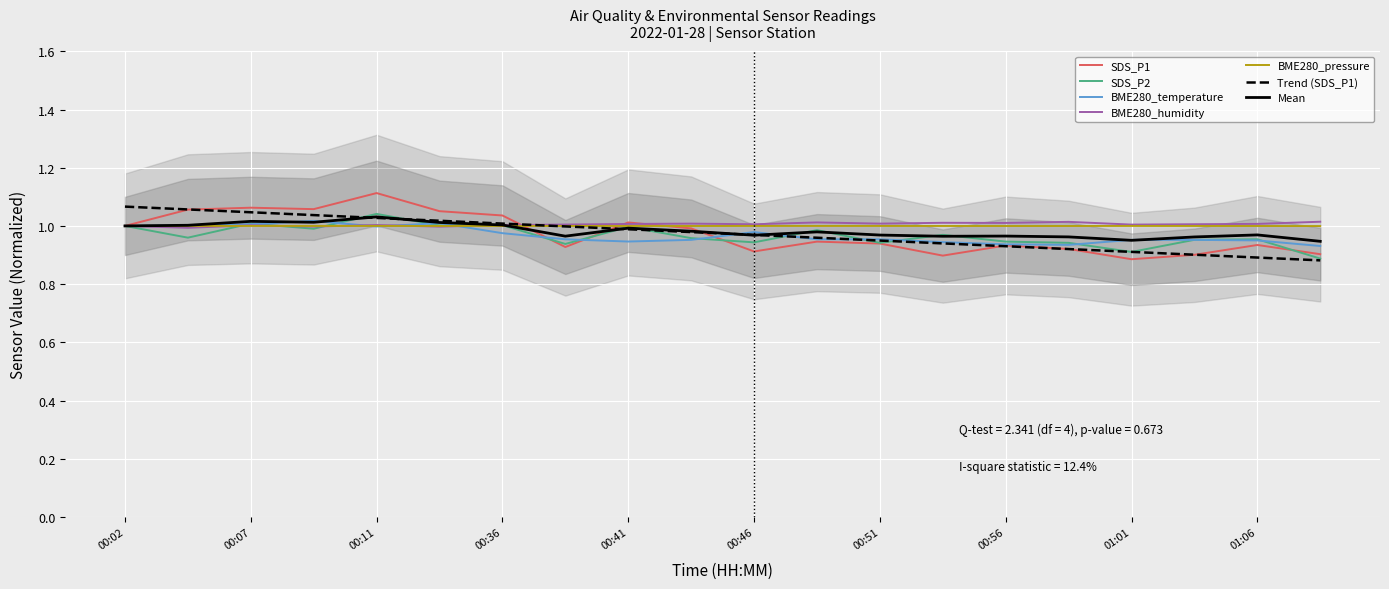

Between 01:06 and 01:03, which is larger?

01:06